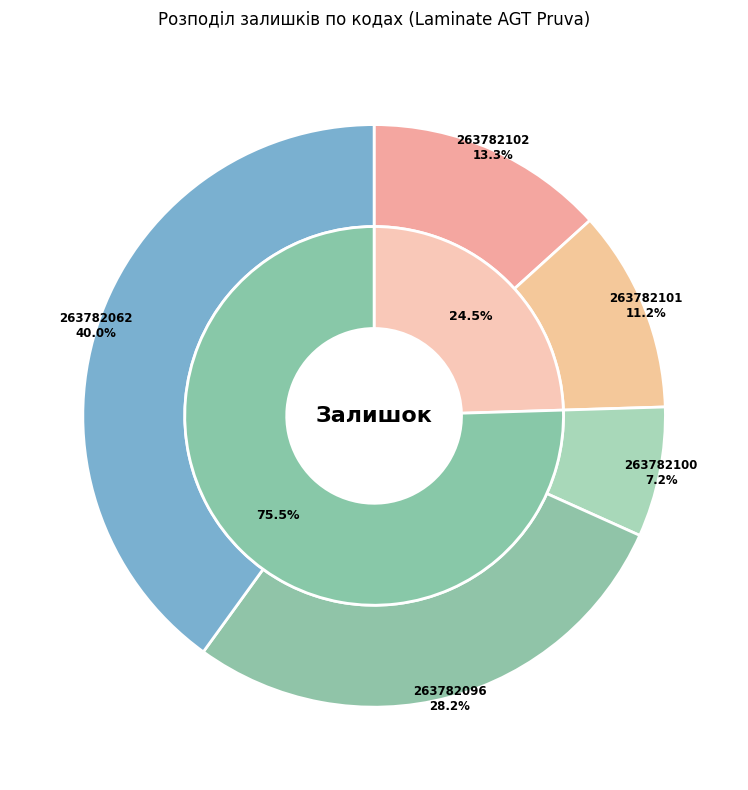

How many slices are in this pie chart?

5